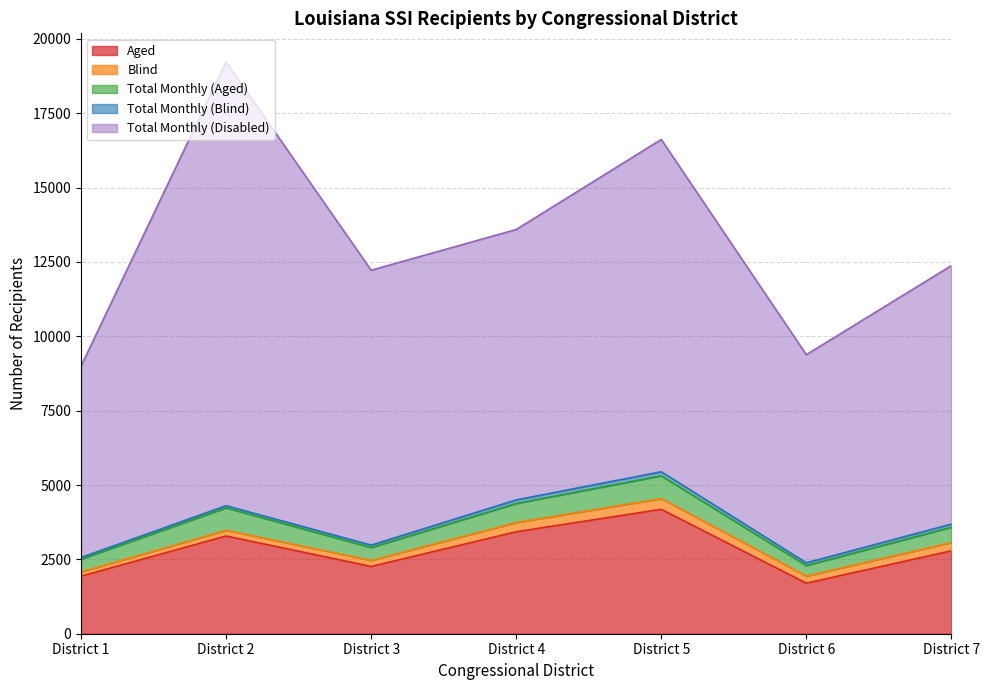

What are all the series names shown in the legend?

Aged, Blind, Total Monthly (Aged), Total Monthly (Blind), Total Monthly (Disabled)